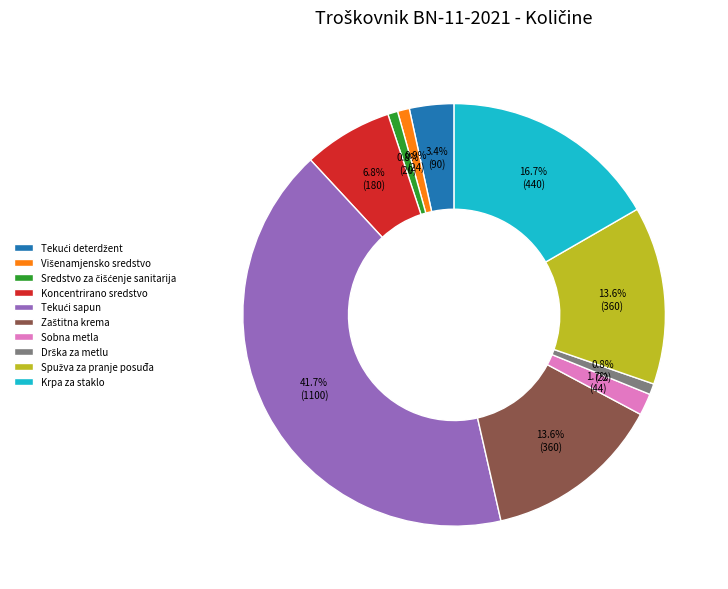

Is Koncentrirano sredstvo the majority of the pie?

No